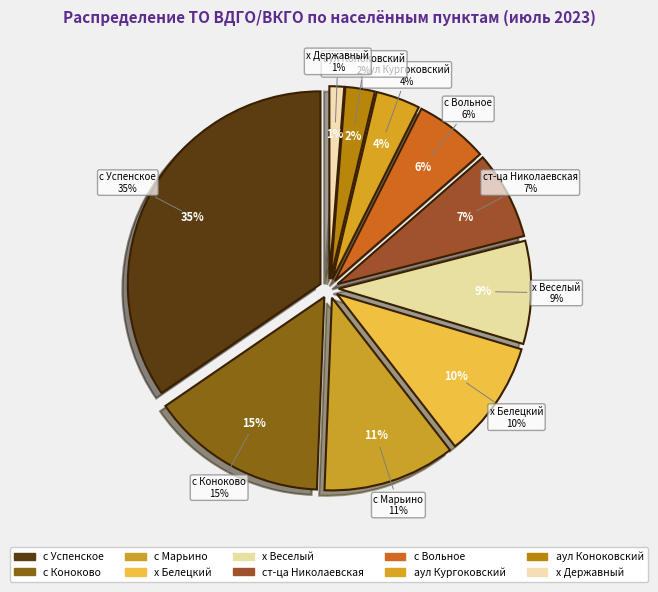

To the nearest percent, what portion does с Марьино represent?

11%